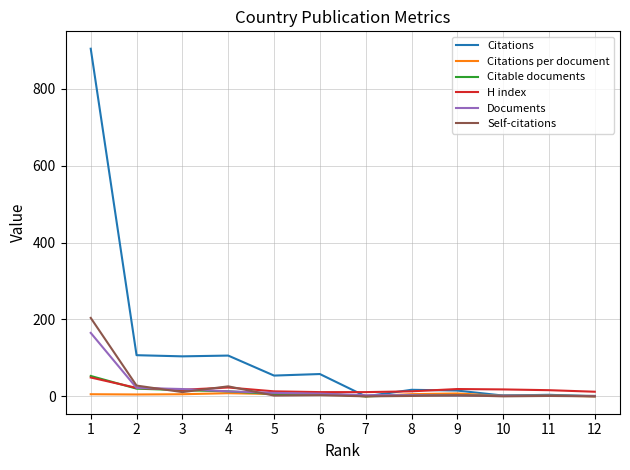

Which series has the largest total across all categories?

Citations